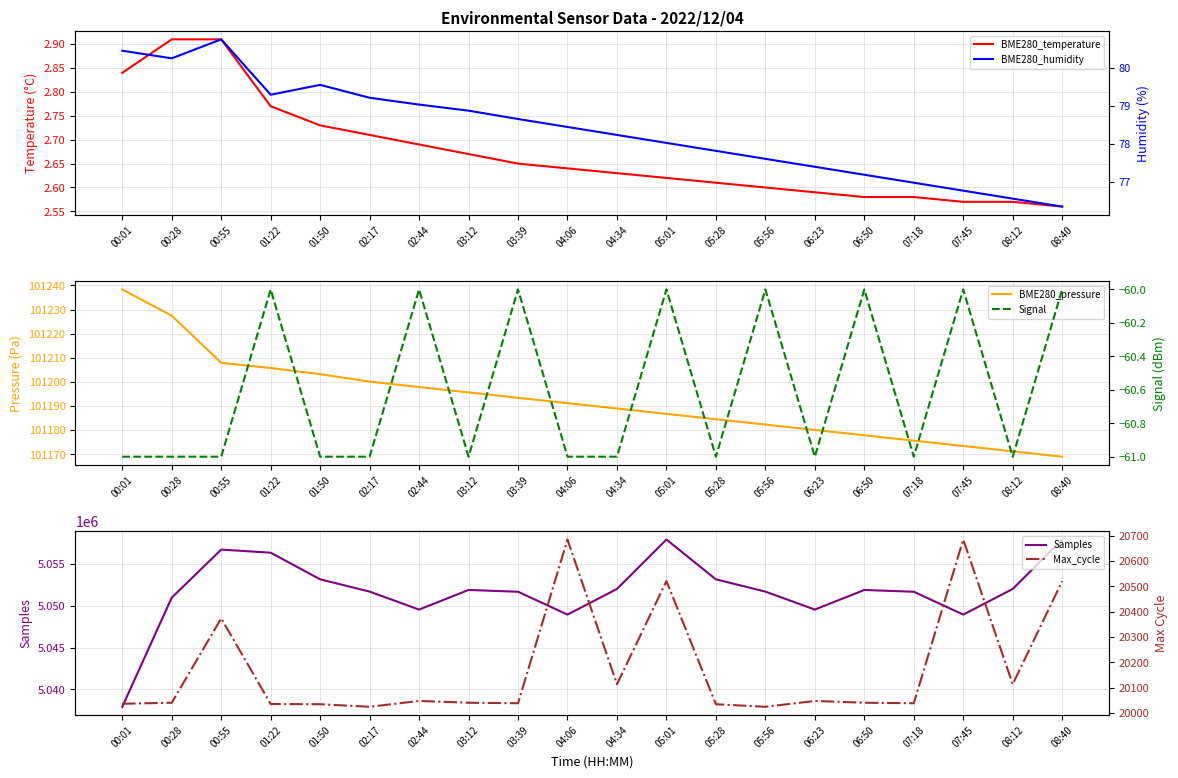

Reading left to right, list all the values displayed in this chart.

BME280_temperature: 2.8	2.9	2.9	2.8	2.7	2.7	2.7	2.7	2.6	2.6	2.6	2.6	2.6	2.6	2.6	2.6	2.6	2.6	2.6	2.6
BME280_pressure: 101238.3	101227.5	101207.9	101205.8	101203.2	101200.1	101197.9	101195.6	101193.4	101191.2	101189.0	101186.8	101184.5	101182.3	101180.1	101177.9	101175.6	101173.4	101171.2	101169.0
Samples: 5037933.0	5050980.0	5056717.0	5056348.0	5053165.0	5051697.0	5049550.0	5051894.0	5051681.0	5048951.0	5052013.0	5057919.0	5053165.0	5051697.0	5049550.0	5051894.0	5051681.0	5048951.0	5052013.0	5057919.0
BME280_humidity: 80.5	80.2	80.8	79.3	79.5	79.2	79.0	78.9	78.7	78.4	78.2	78.0	77.8	77.6	77.4	77.2	77.0	76.8	76.5	76.3
Signal: -61.0	-61.0	-61.0	-60.0	-61.0	-61.0	-60.0	-61.0	-60.0	-61.0	-61.0	-60.0	-61.0	-60.0	-61.0	-60.0	-61.0	-60.0	-61.0	-60.0
Max_cycle: 20037.0	20041.0	20374.0	20036.0	20035.0	20025.0	20048.0	20041.0	20039.0	20685.0	20114.0	20521.0	20035.0	20025.0	20048.0	20041.0	20039.0	20685.0	20114.0	20521.0